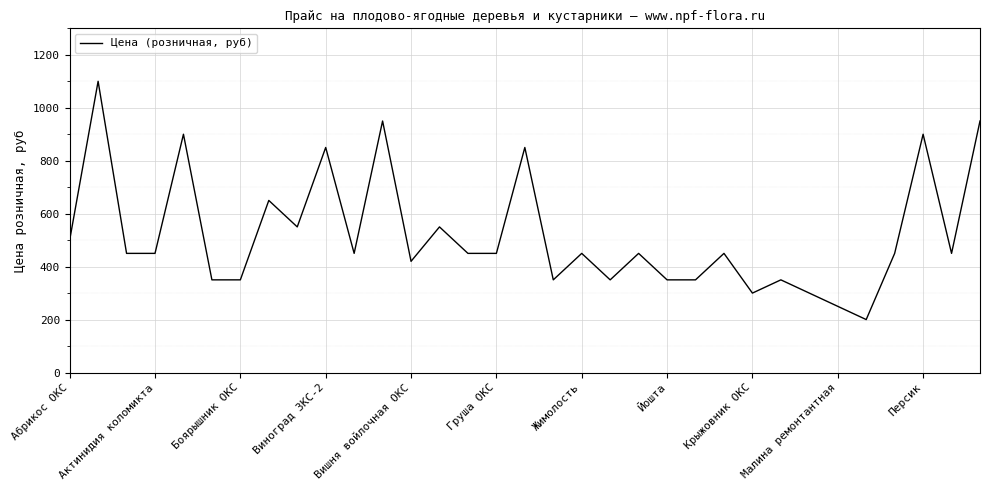

What is the maximum value shown in the chart?

1100